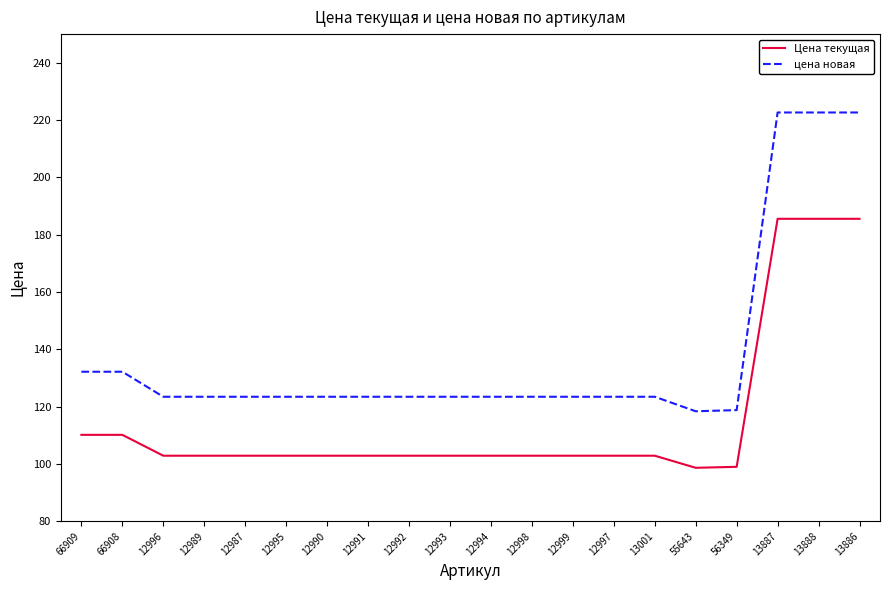

What is the spread (max minus min) of values at 12995?

20.6